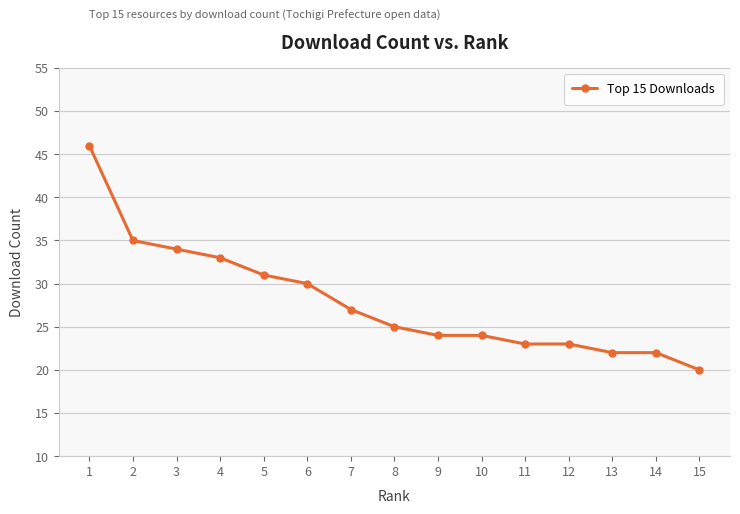

The value at 12 is 13. True or false?

False